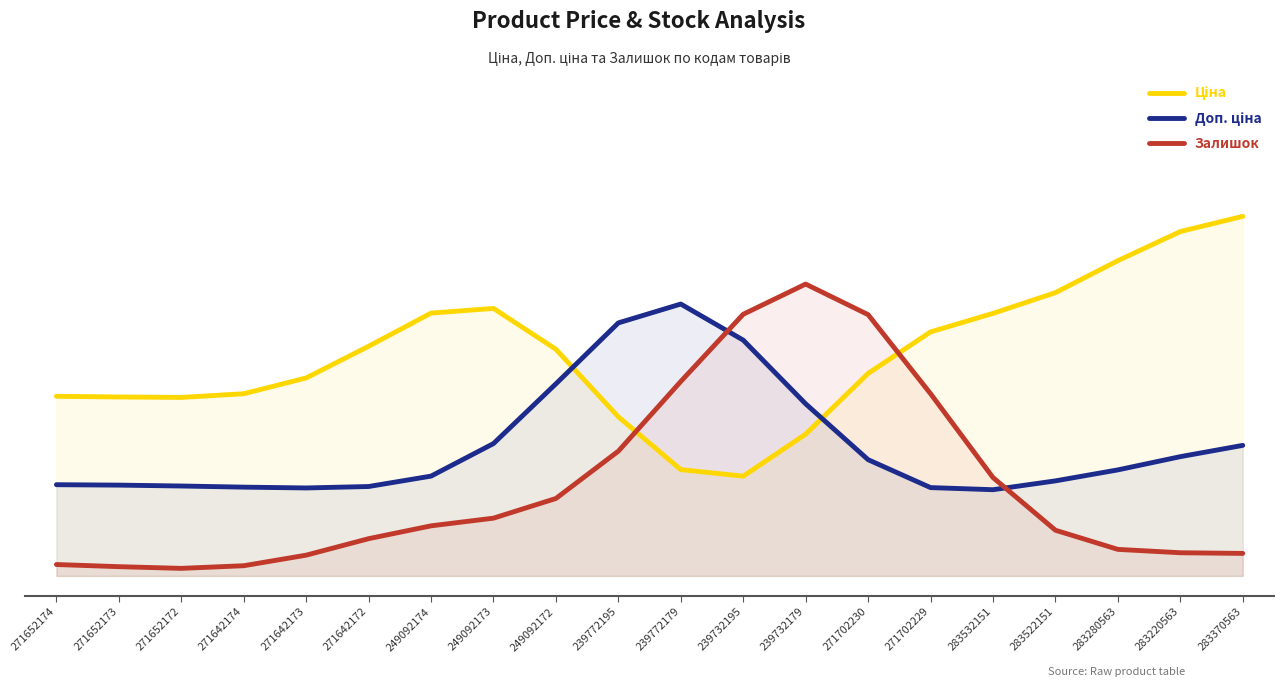

In Доп. ціна, how many points are lower than both neighbors (excluding endpoints)?

2